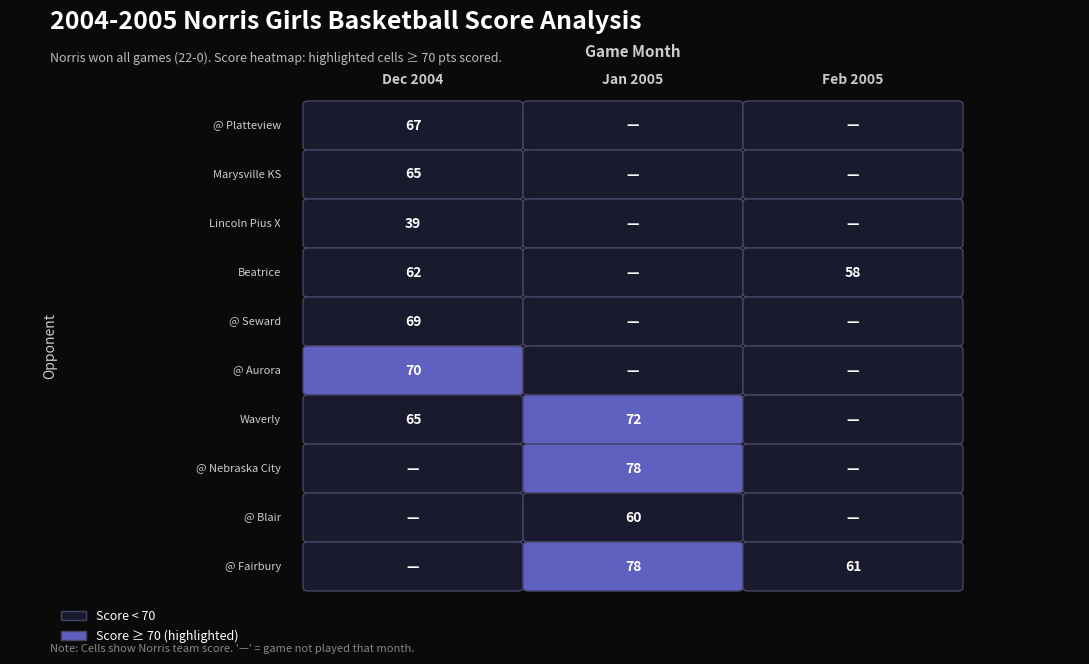

What is the total value across all series at 0?

437